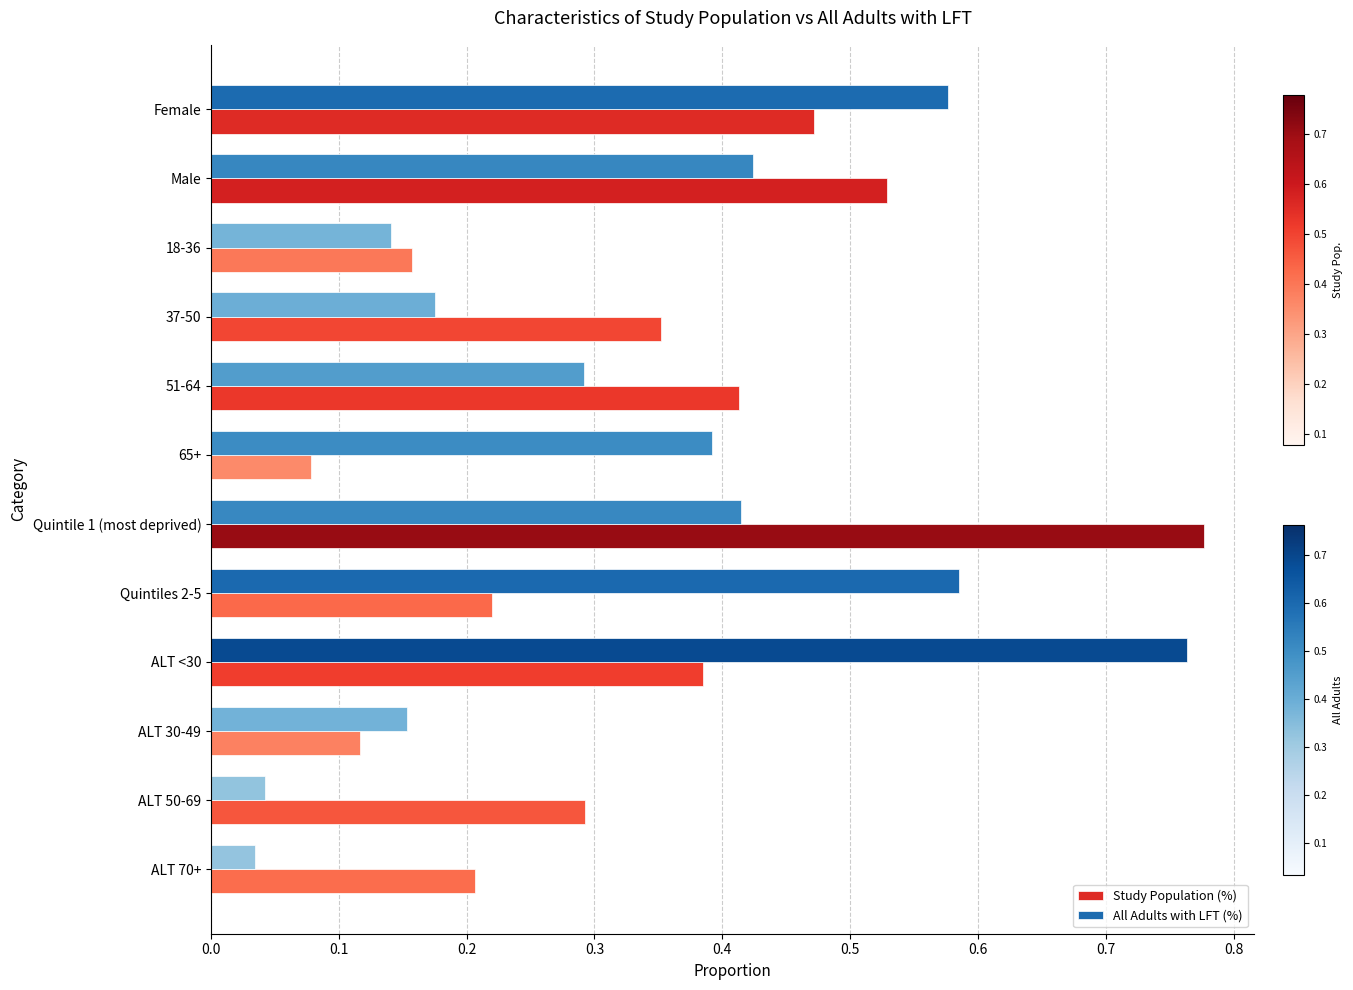

Which category has the highest value across all series?

Quintile 1 (most deprived)